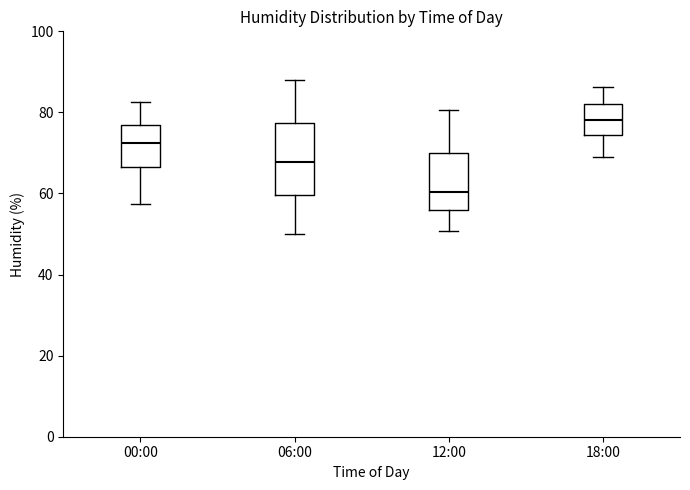

Which box's median line is the lowest?

12:00